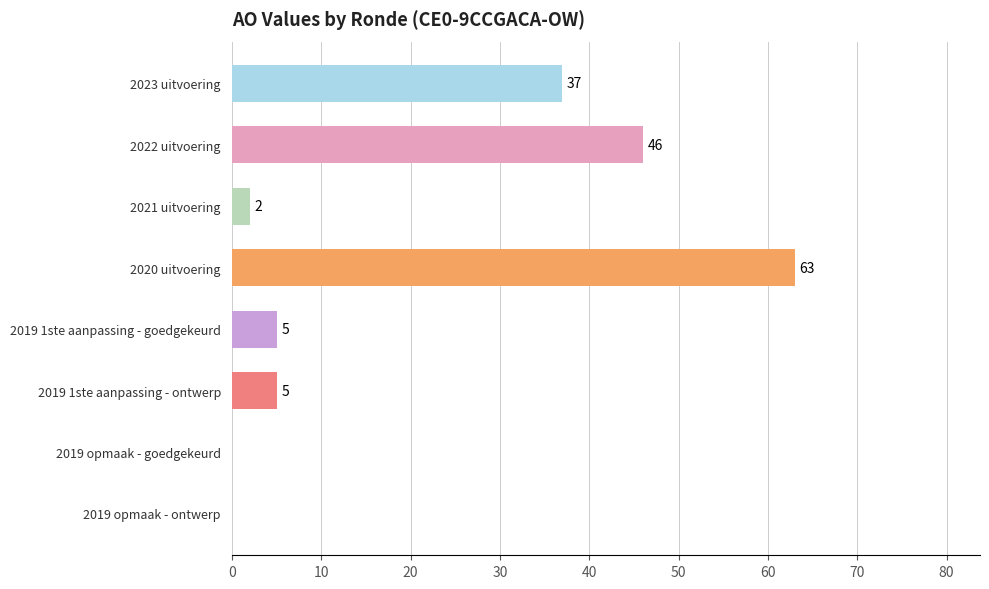

Does the chart contain stacked bars?

No